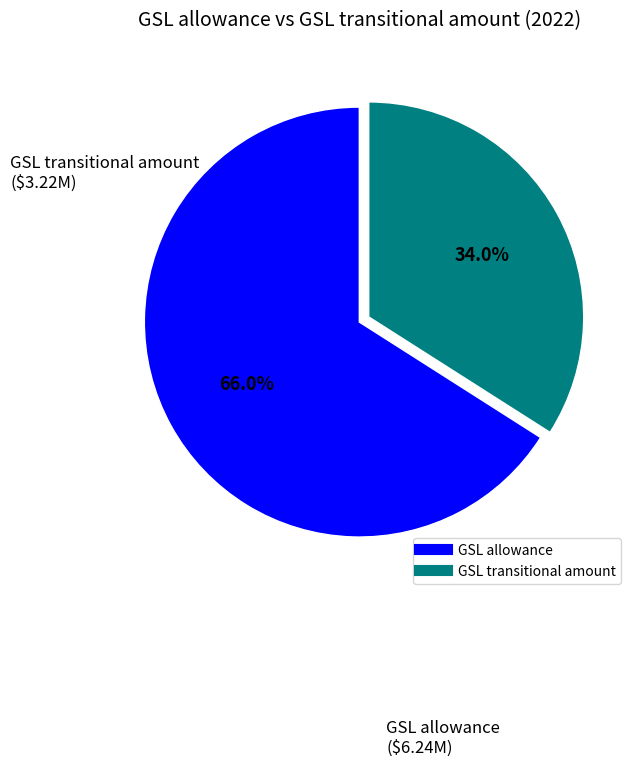

What percentage is NOT represented by GSL allowance?

34.0%